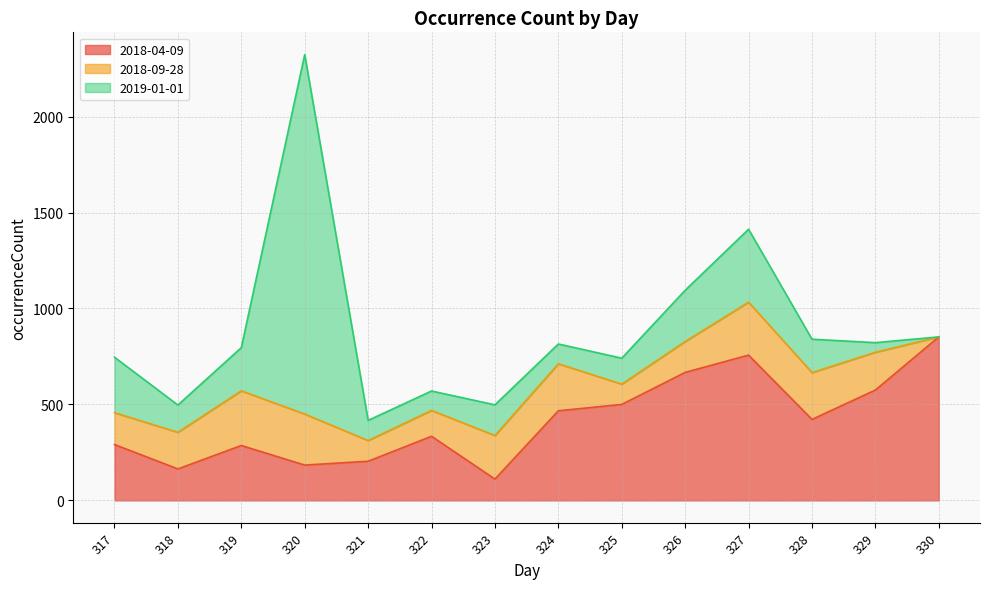

What is the approximate value of 2018-09-28 at 326?

161